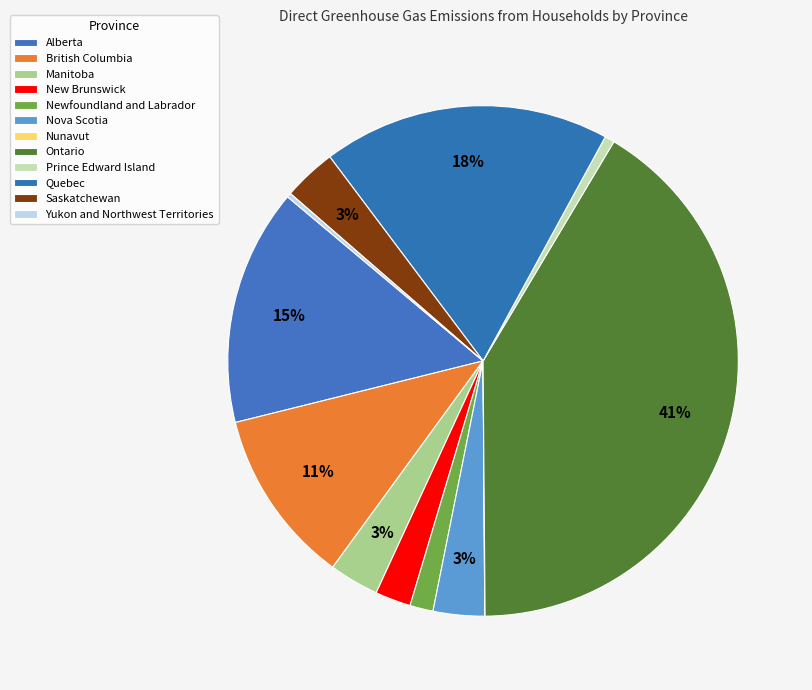

To the nearest percent, what is the average slice percentage?

8%